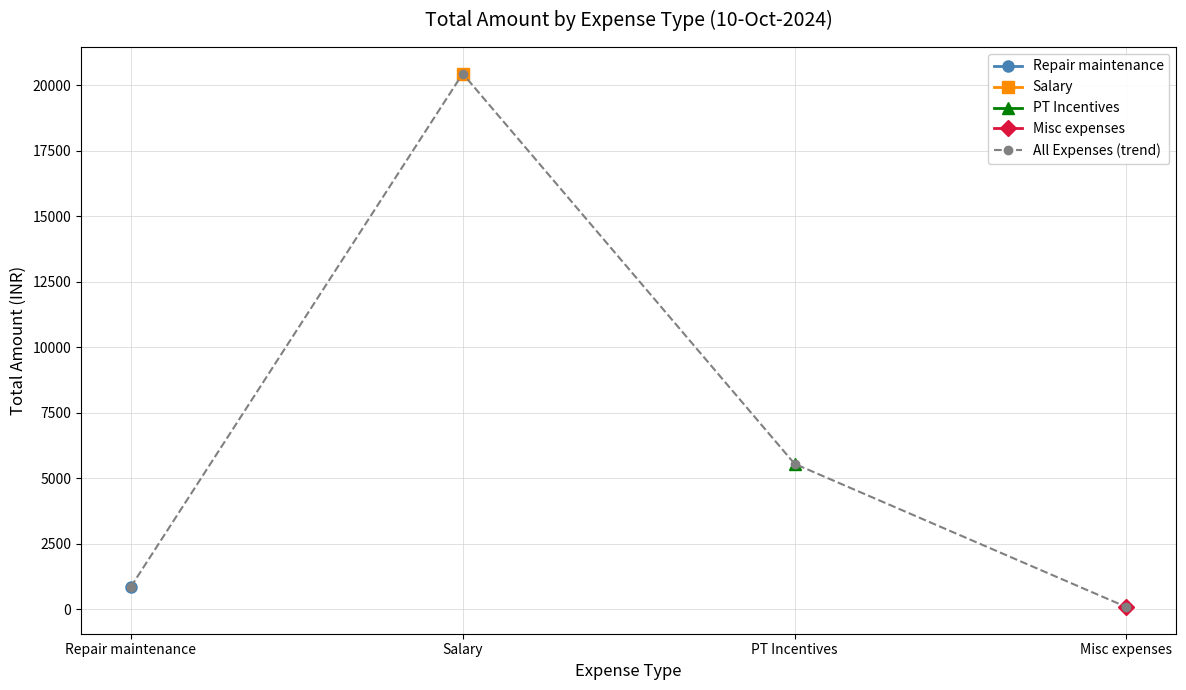

How many values in Misc expenses are above zero?

1